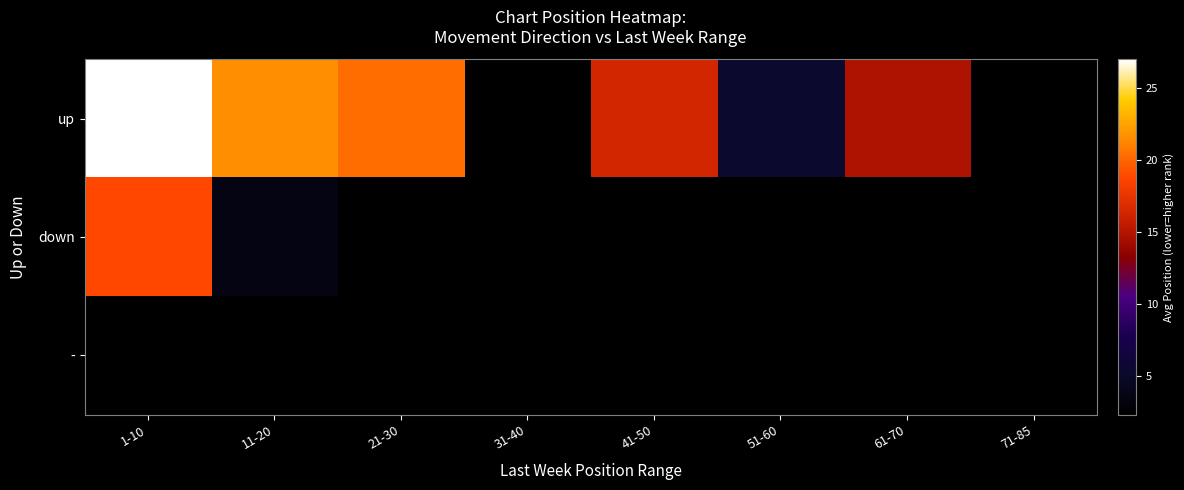

Which label corresponds to the smallest value in the chart?

31-40